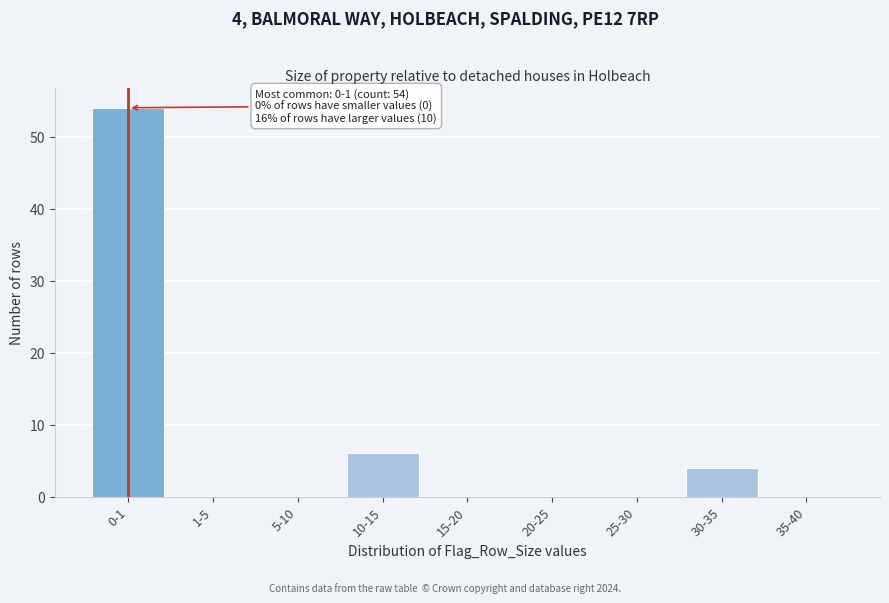

Reading right to left, what are all the values shown in this chart?

35-40=0	30-35=4	25-30=0	20-25=0	15-20=0	10-15=6	5-10=0	1-5=0	0-1=54